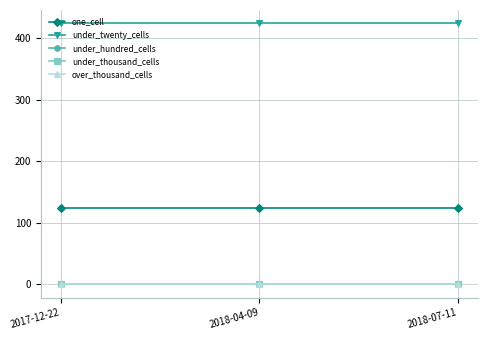

Does the chart have visible grid lines?

Yes